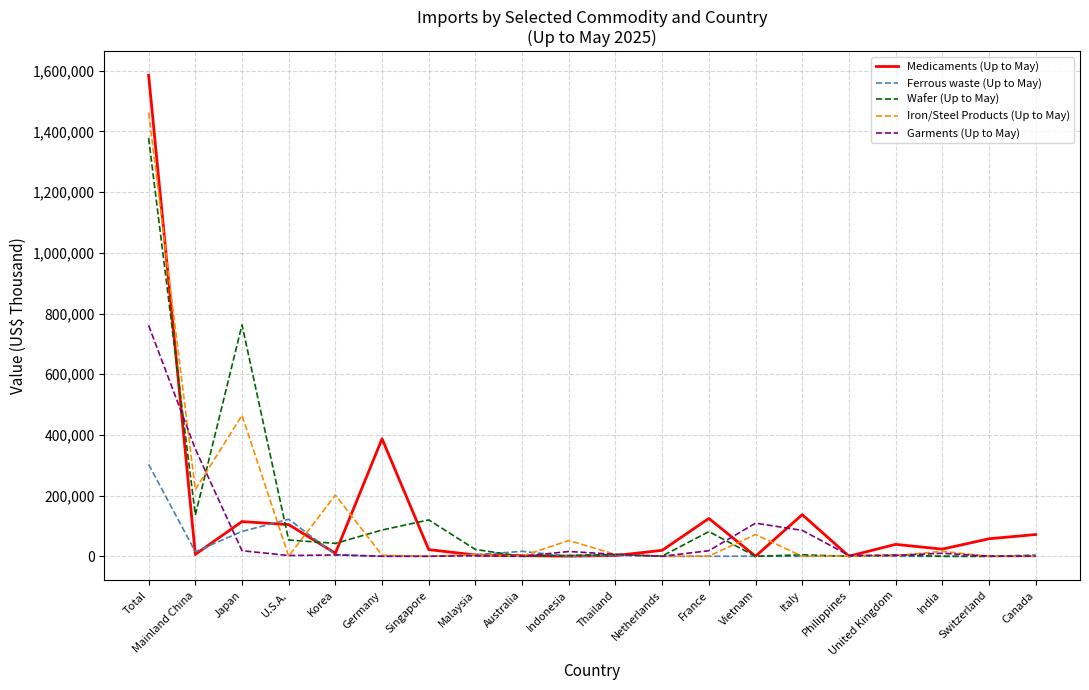

What is the average value of the Garments (Up to May) series?

69780